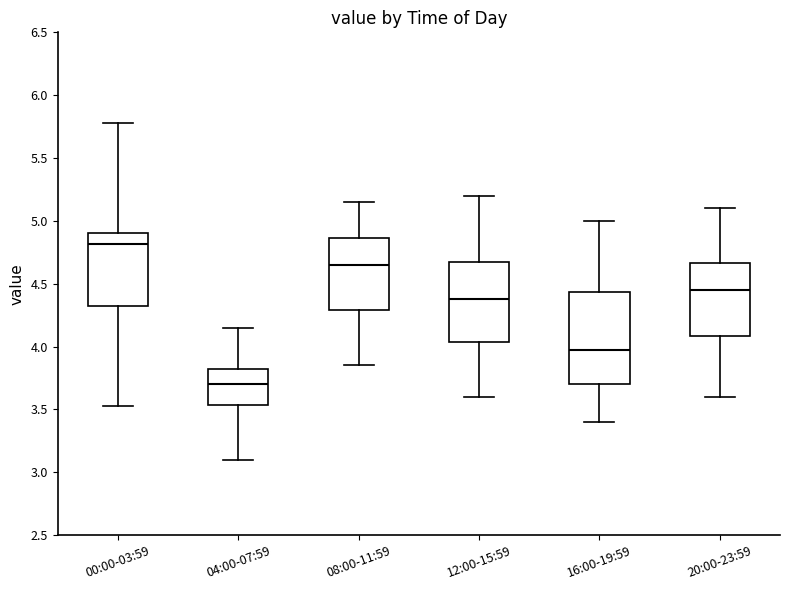

Which box is the tallest, from its lower edge to its upper edge?

16:00-19:59